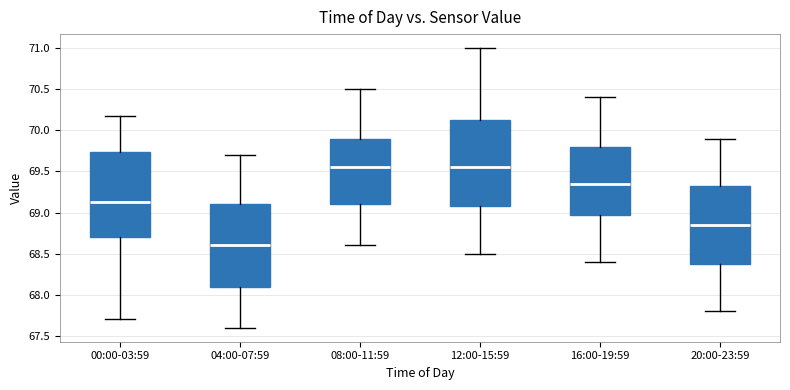

Where is the upper edge of the box for 04:00-07:59 on the y-axis? The values are not printed on the chart, so give them approximately, as read against the axis.

69.10